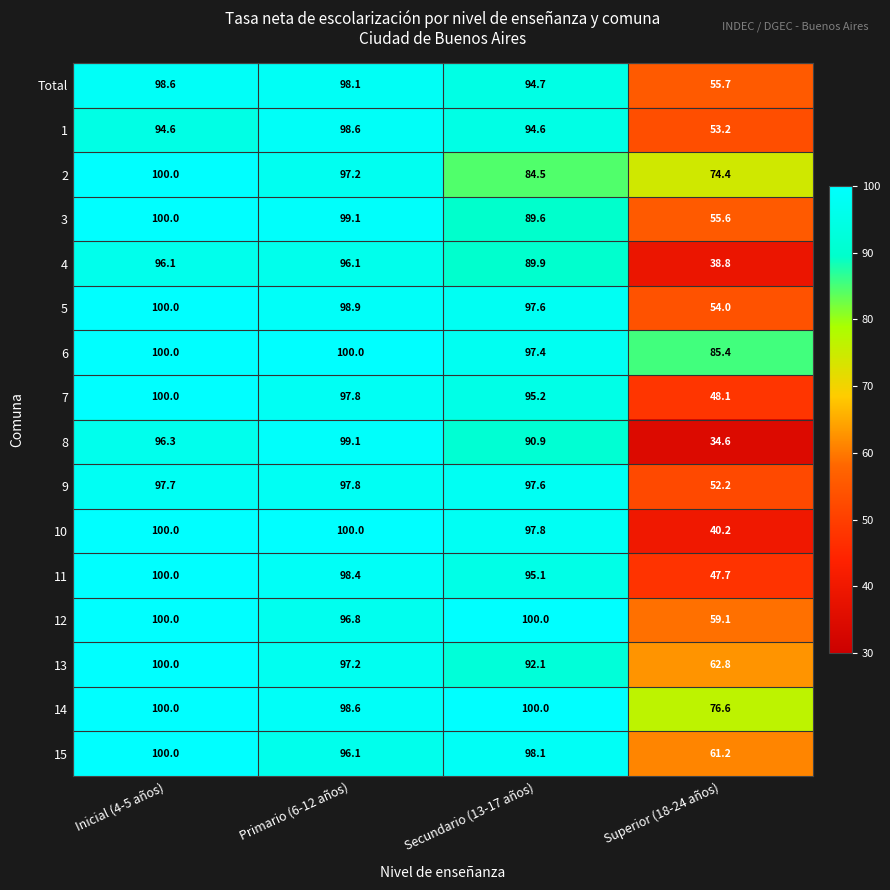

True or false: 13 has a value of 163.9 at Primario (6-12 años).

False